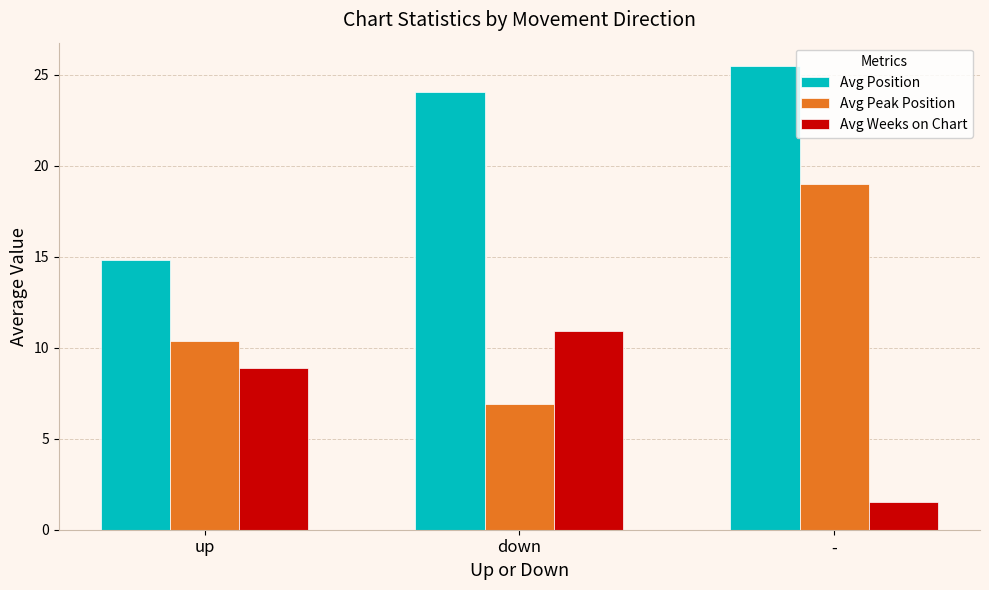

What are all the series names shown in the legend?

Avg Position, Avg Peak Position, Avg Weeks on Chart